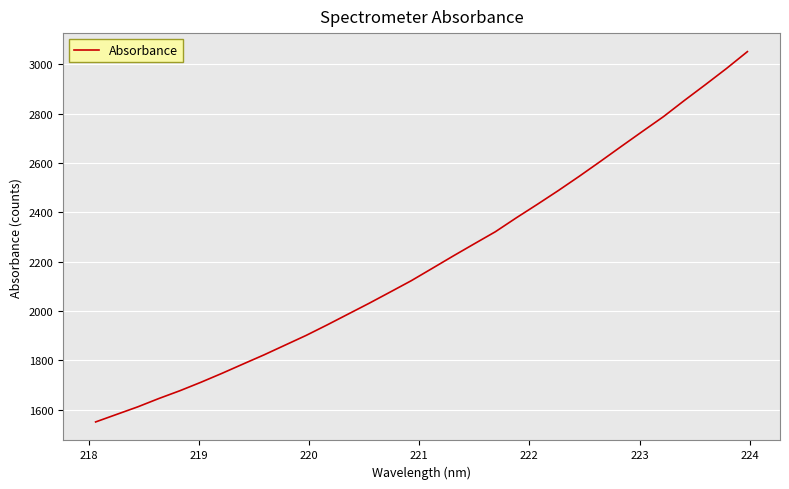

What is the minimum value shown in the chart?

1550.7